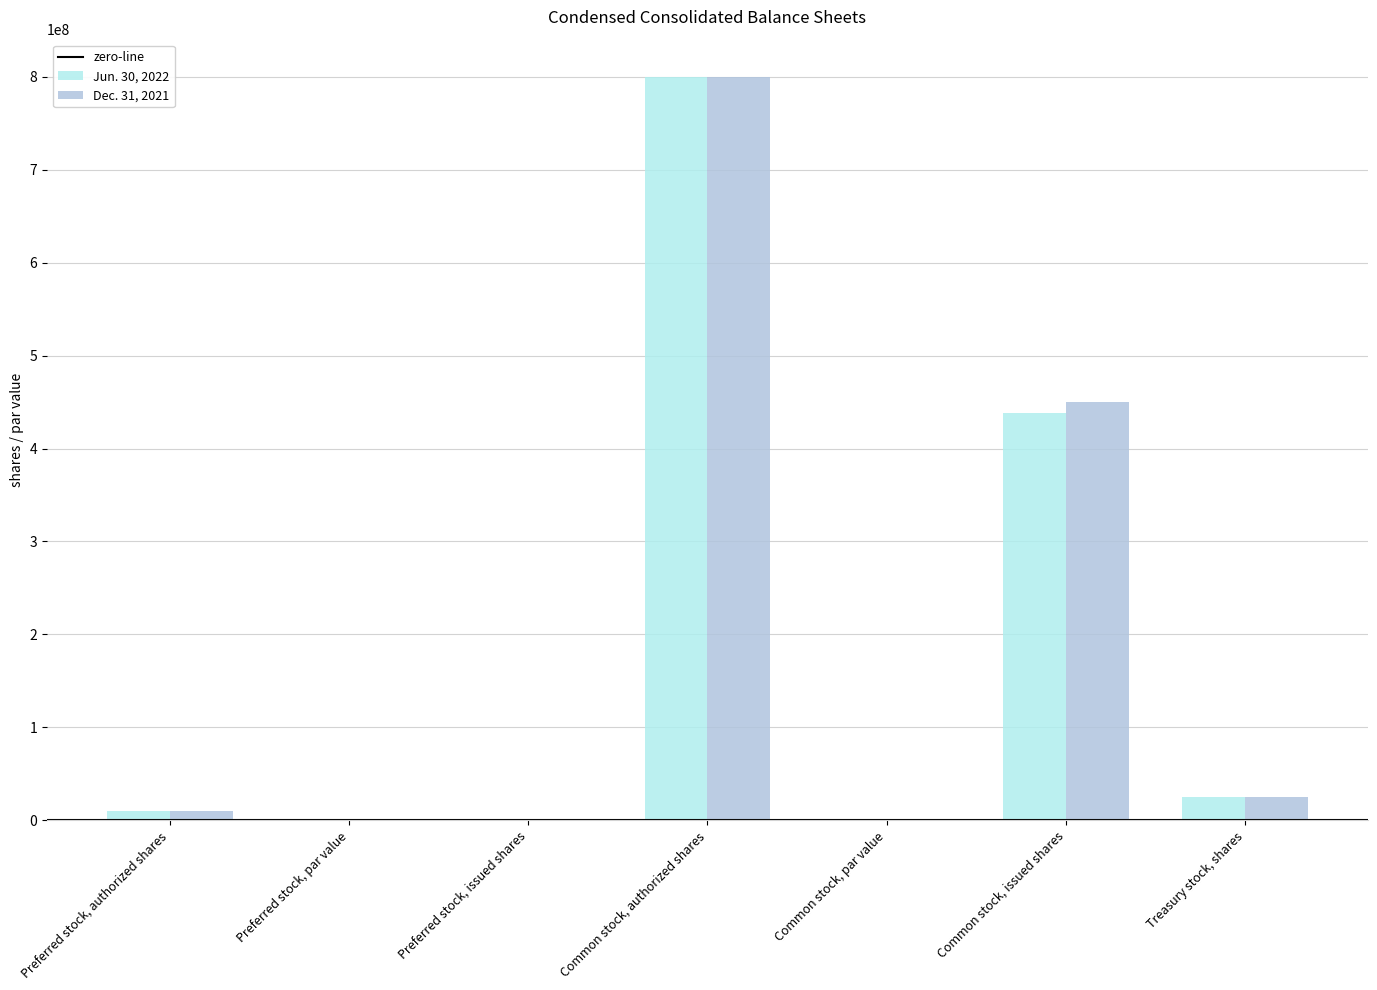

At which category is the sum across all series the highest?

Common stock, authorized shares